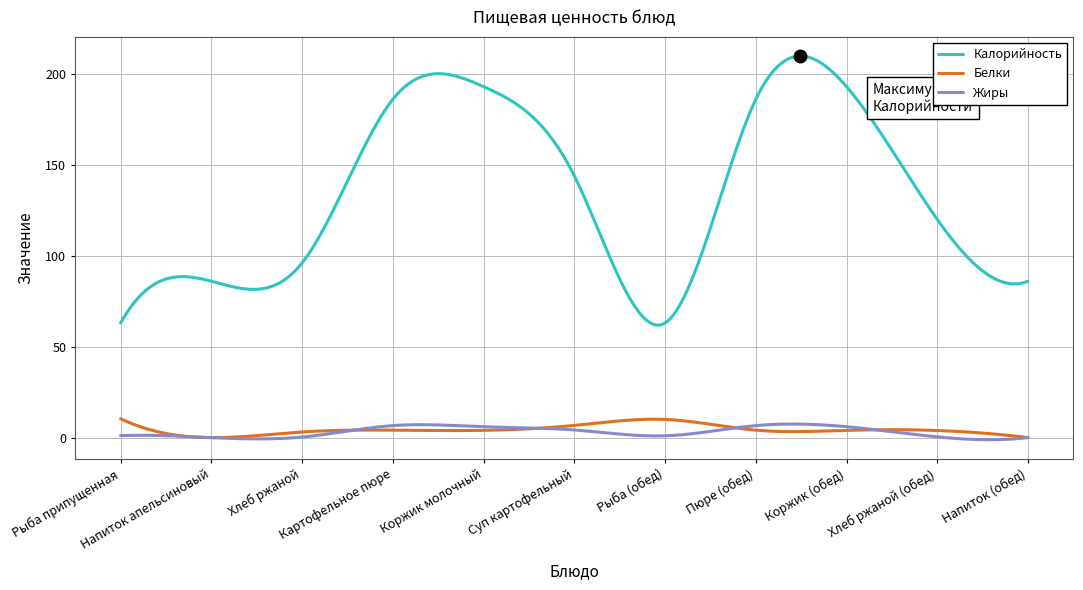

What is the highest value of the Жиры series?

7.5